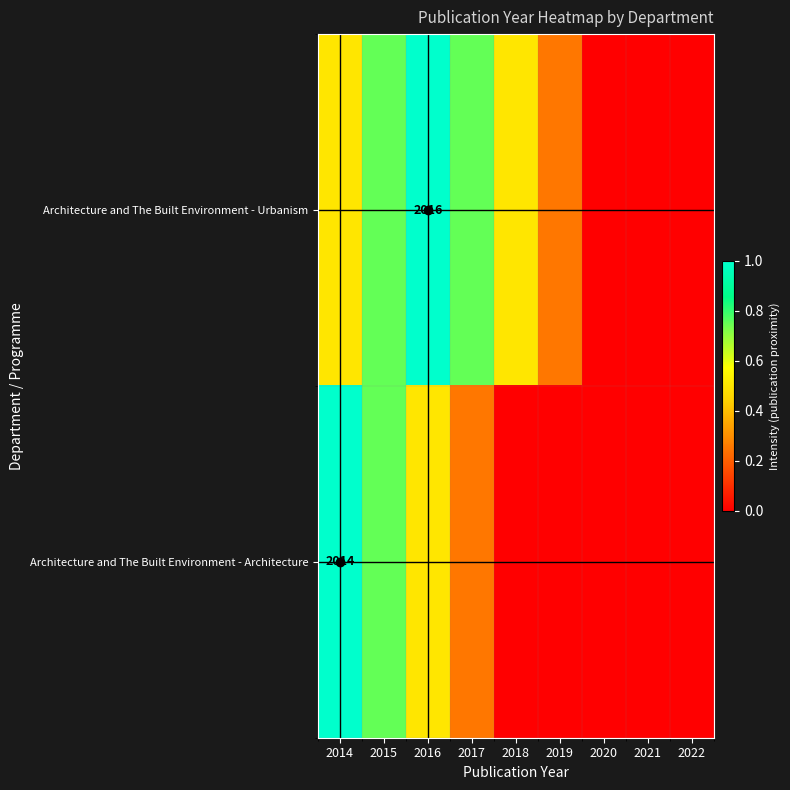

Rank the series by their average value, from highest to lowest.

Architecture and The Built Environment - Urbanism, Architecture and The Built Environment - Architecture